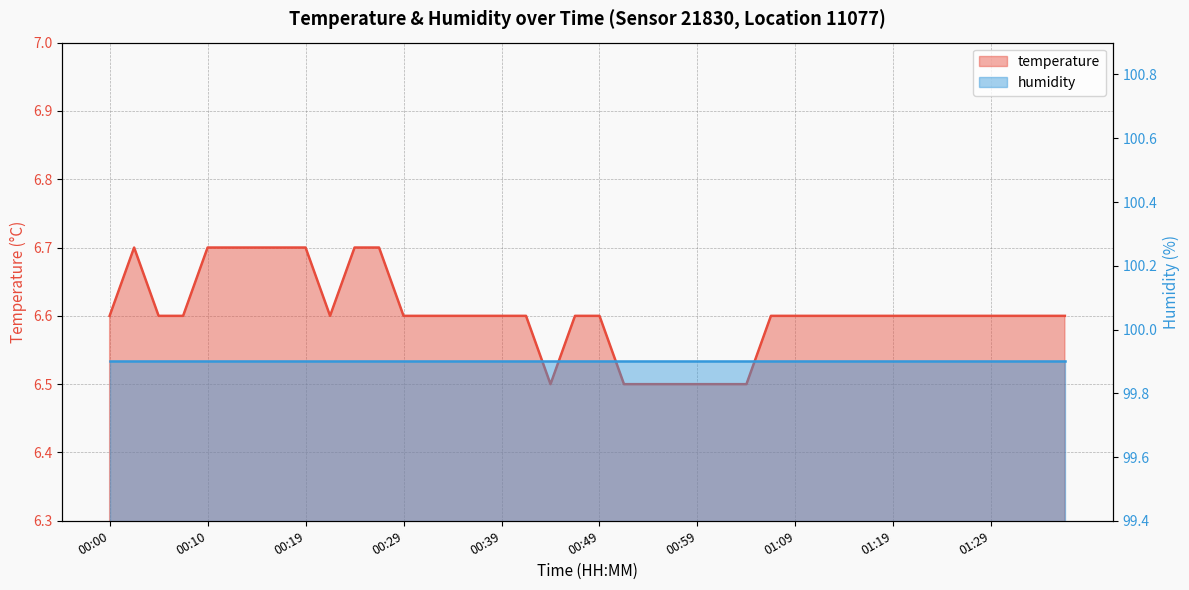

Read the value at 01:19.

6.6